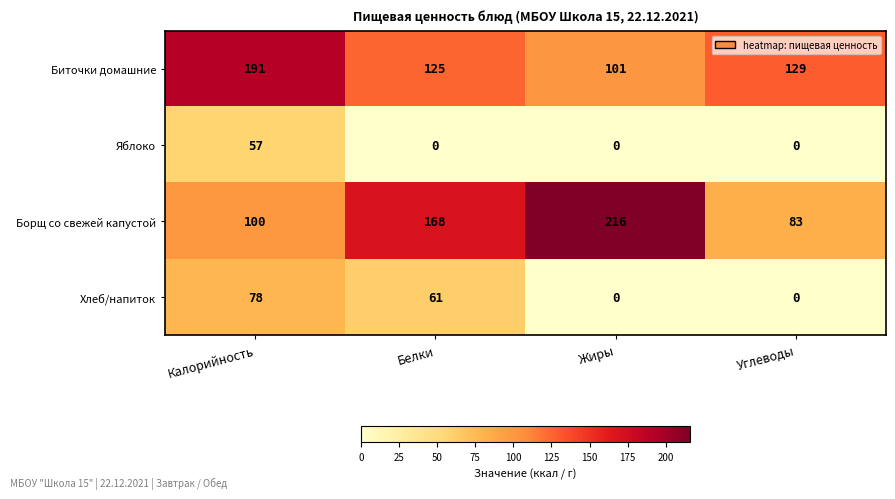

List the labels in order of Борщ со свежей капустой value, smallest first.

Углеводы, Калорийность, Белки, Жиры